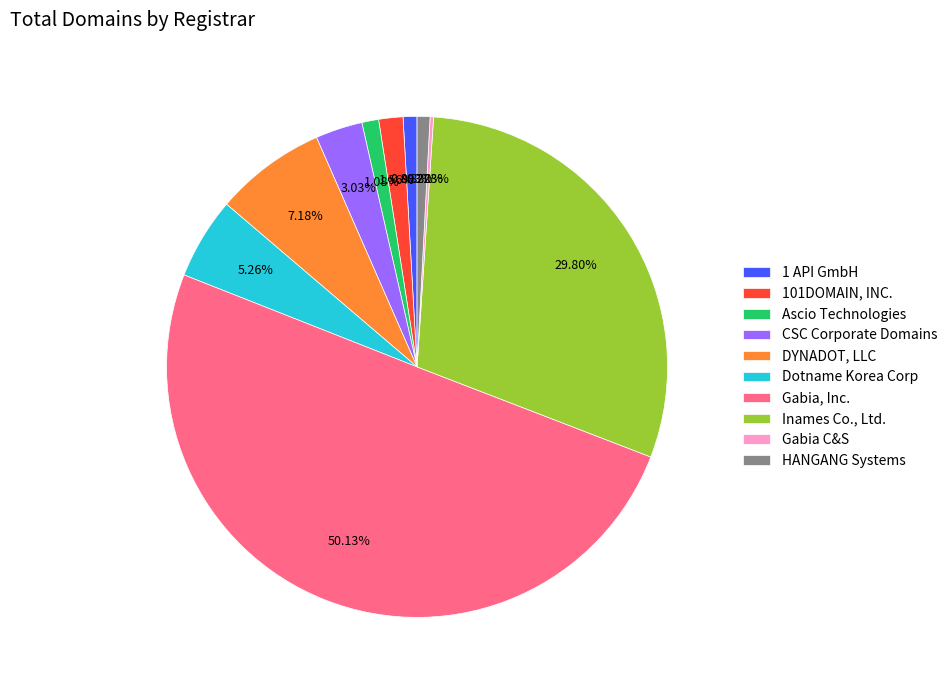

Is it true that Dotname Korea Corp is 5% of the pie?

True